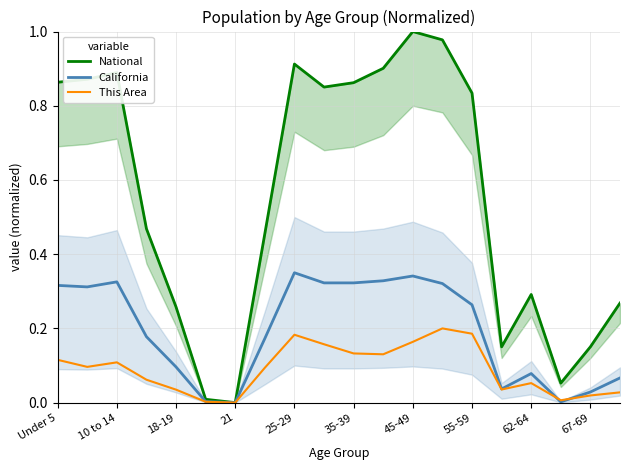

True or false: This Area has a value of 0.1 at 45-49.

False